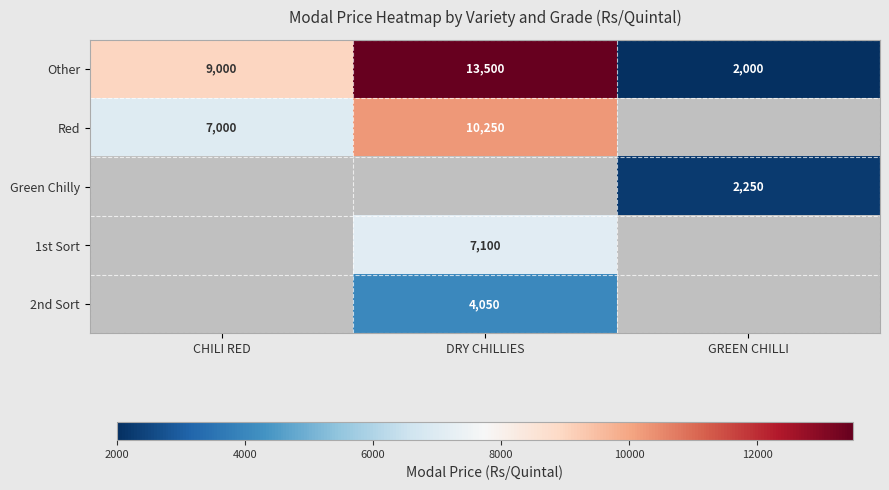

Between GREEN CHILLI and CHILI RED, which is larger?

CHILI RED